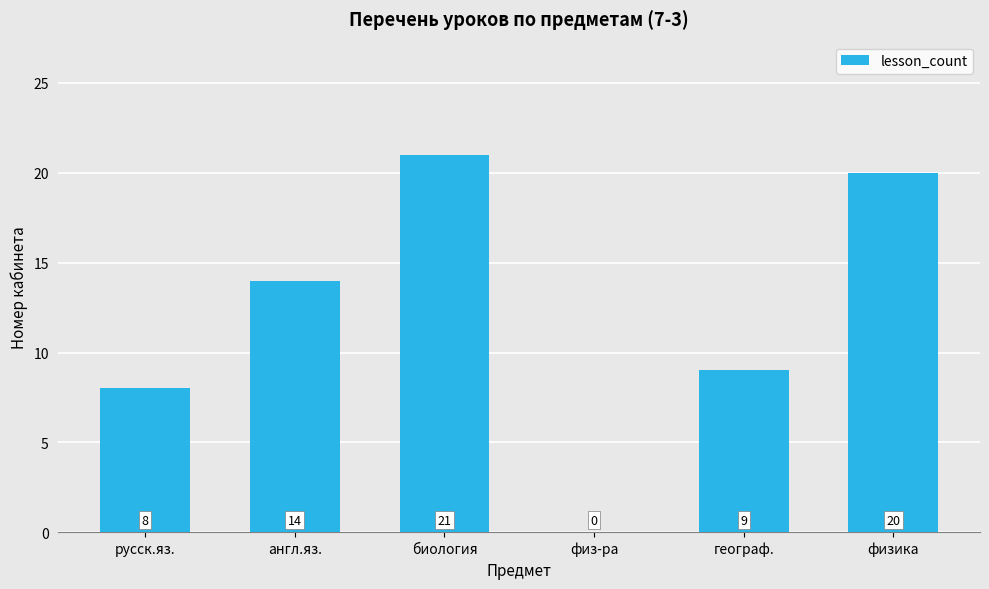

Which category has the highest value across all series?

биология